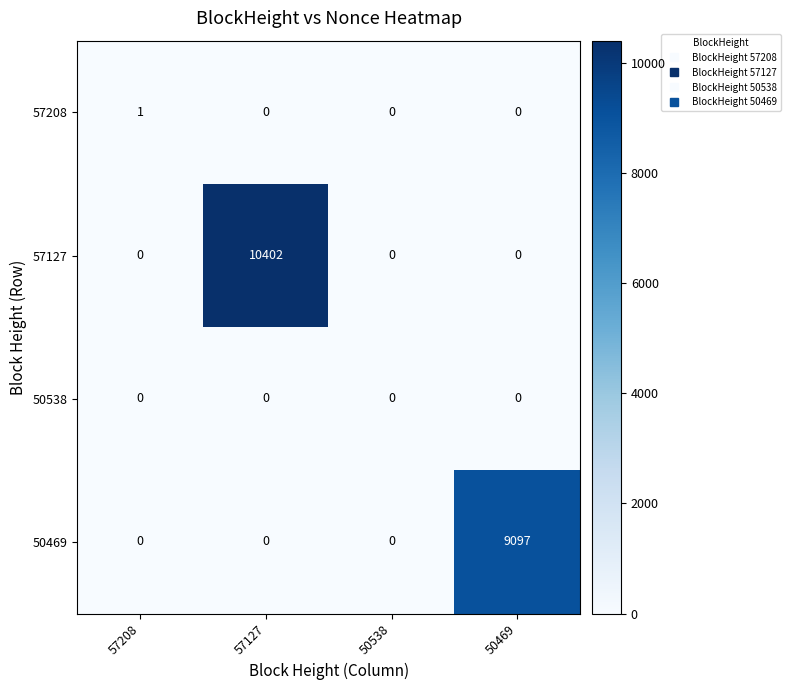

Which label corresponds to the largest value in the chart?

57127